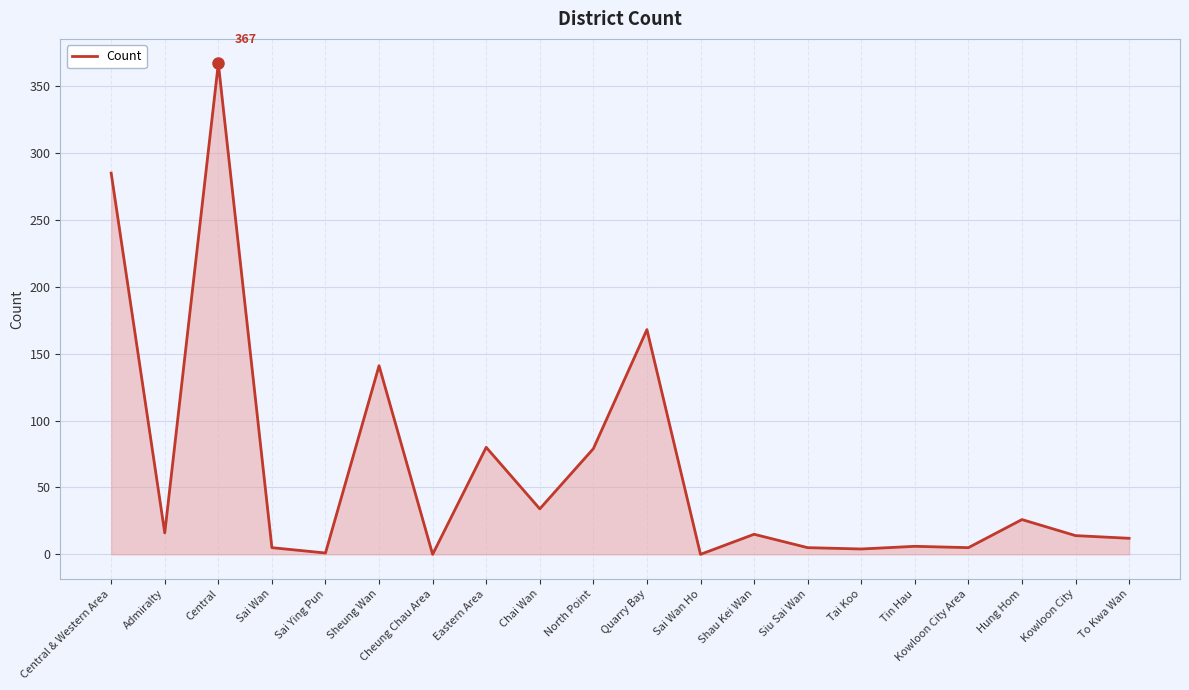

Between Kowloon City Area and Central, which is larger?

Central